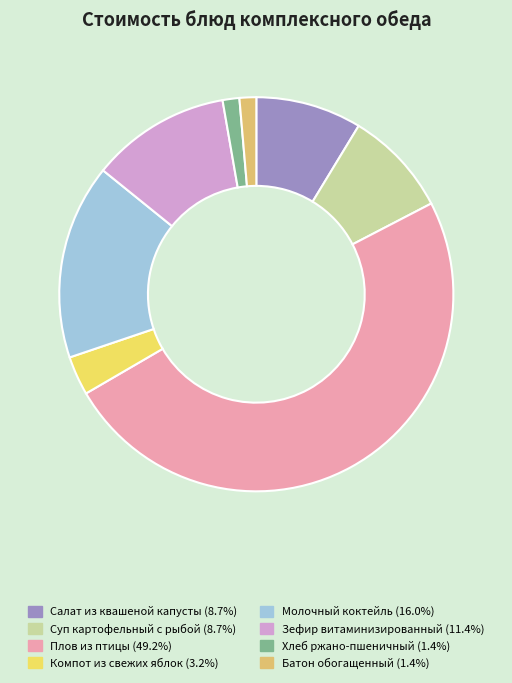

The Салат из квашеной капусты slice represents 1% of the pie. True or false?

False